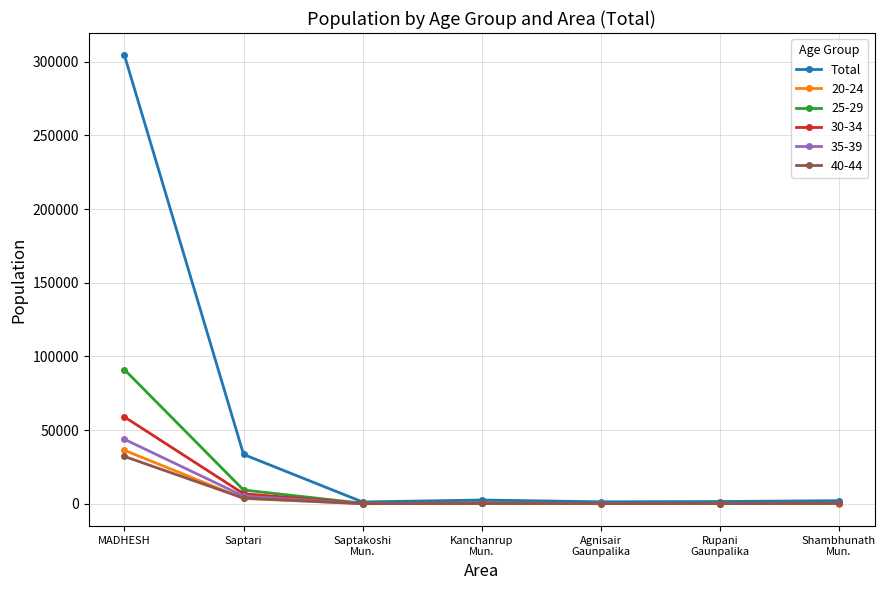

True or false: 40-44 has more than 0 points higher than both neighbors.

True